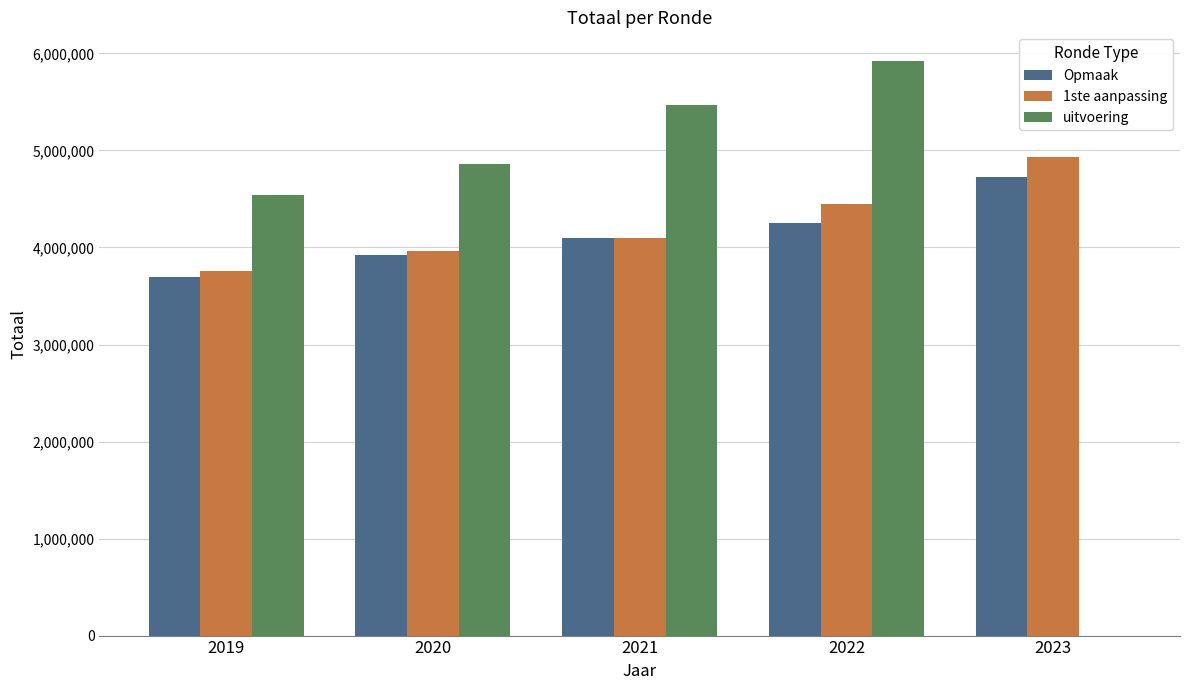

Reading left to right, extract all data points from this chart.

Opmaak: 3691385	3922195	4098309	4254636	4723421
1ste aanpassing: 3758147	3962799	4098841	4445457	4927560
uitvoering: 4542475	4865501	5468872	5921517	0